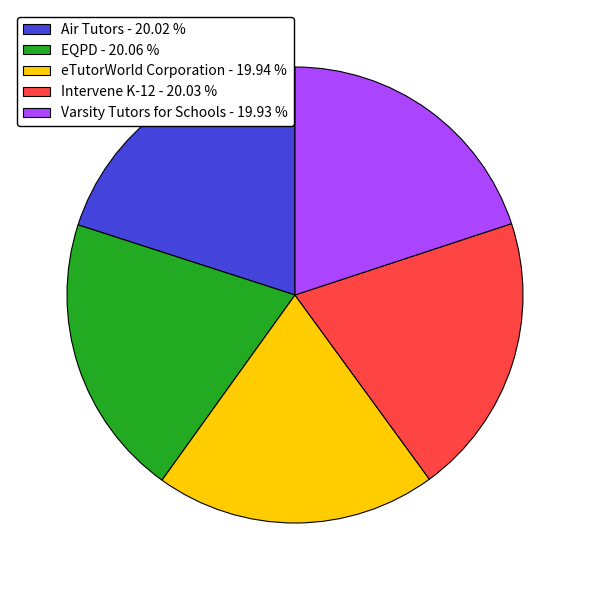

Is there a majority slice in this chart?

No